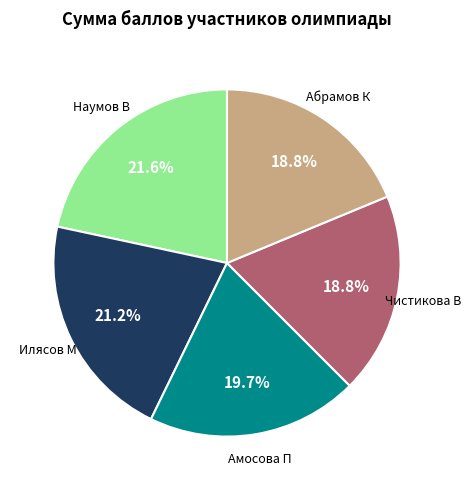

Does any single category account for the majority?

No